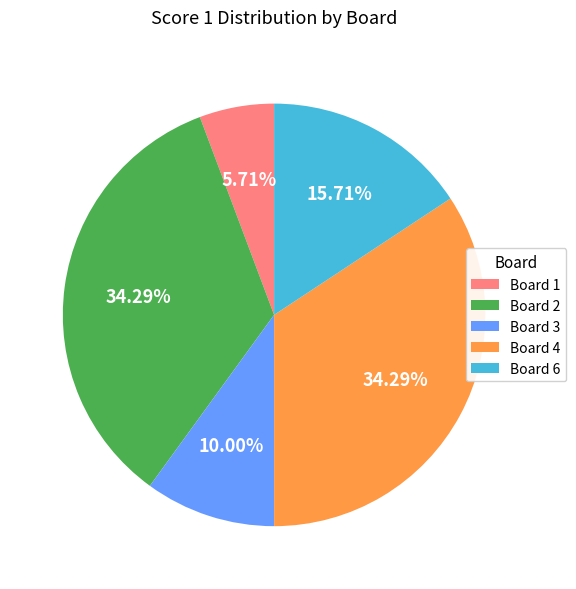

Does Board 3 account for over 50% of the chart?

No